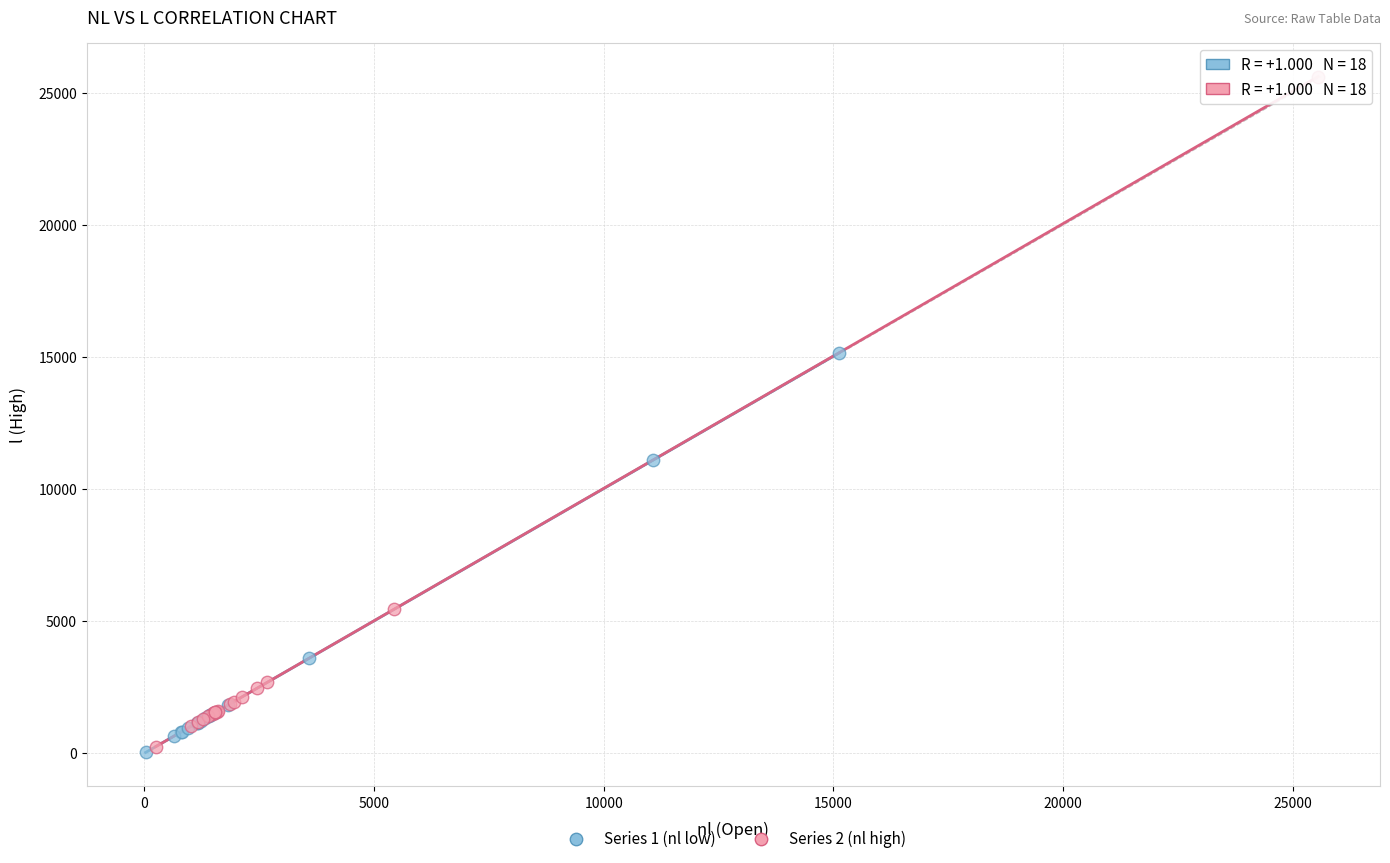

Which series has the widest spread of Y values?

Series 2 (nl high)